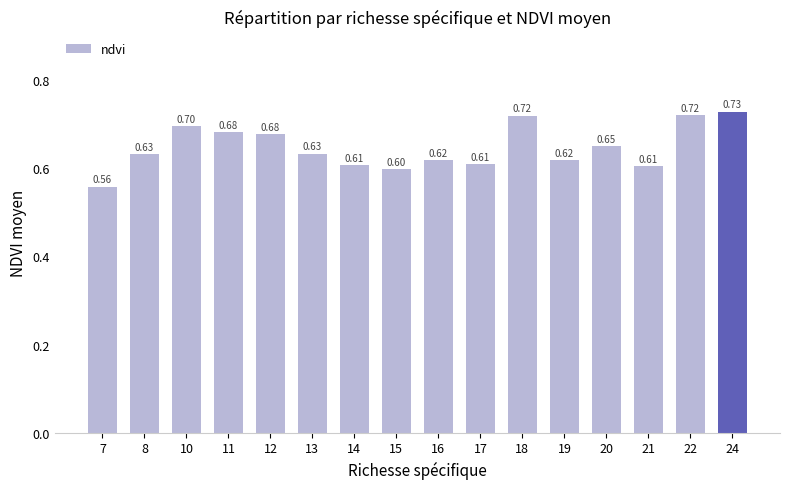

Which category has the lowest value across all series?

7